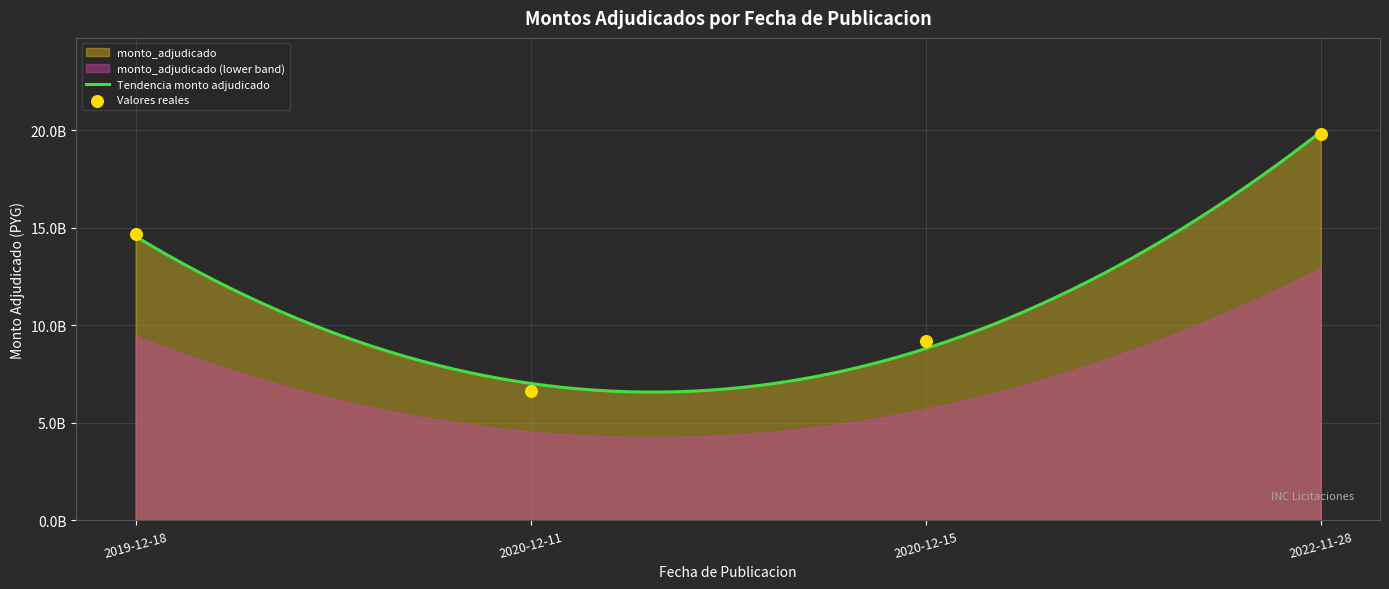

What is the change in value from 2019-12-18 to 2020-12-11?

-8055777600